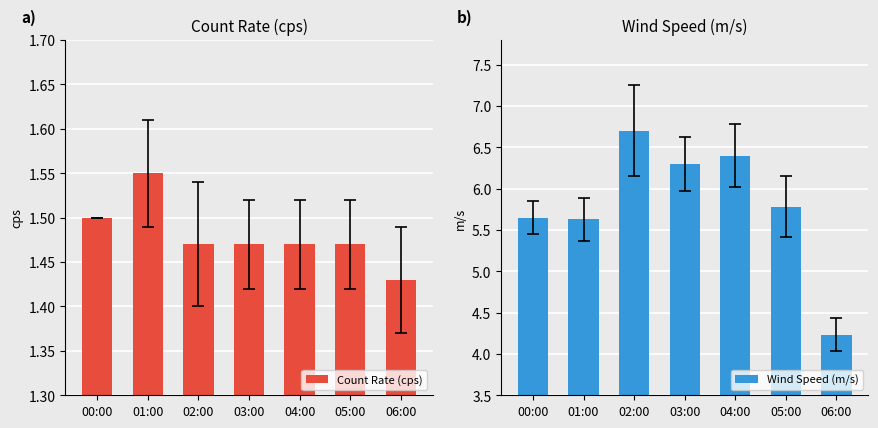

Reading left to right, transcribe all the data shown in this chart.

Count Rate (cps): 00:00=1.5	01:00=1.6	02:00=1.5	03:00=1.5	04:00=1.5	05:00=1.5	06:00=1.4
Wind Speed (m/s): 00:00=5.7	01:00=5.6	02:00=6.7	03:00=6.3	04:00=6.4	05:00=5.8	06:00=4.2